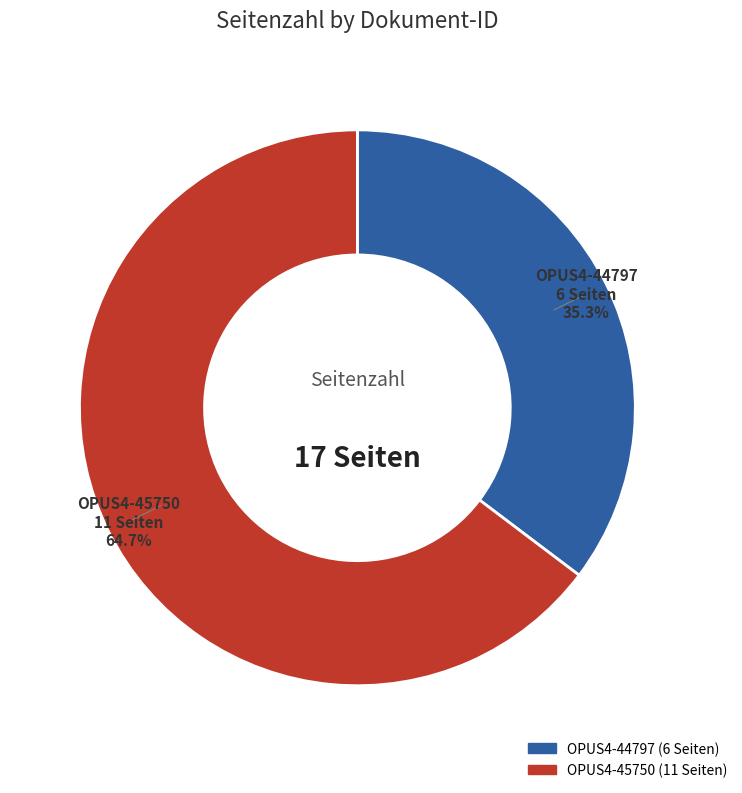

Which has a higher value, OPUS4-45750 or OPUS4-44797?

OPUS4-45750